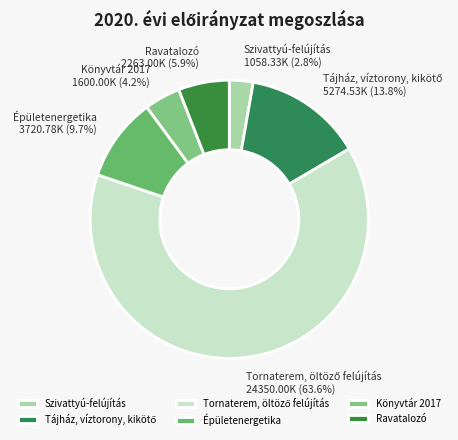

Is there any slice that represents more than half of the pie?

Yes